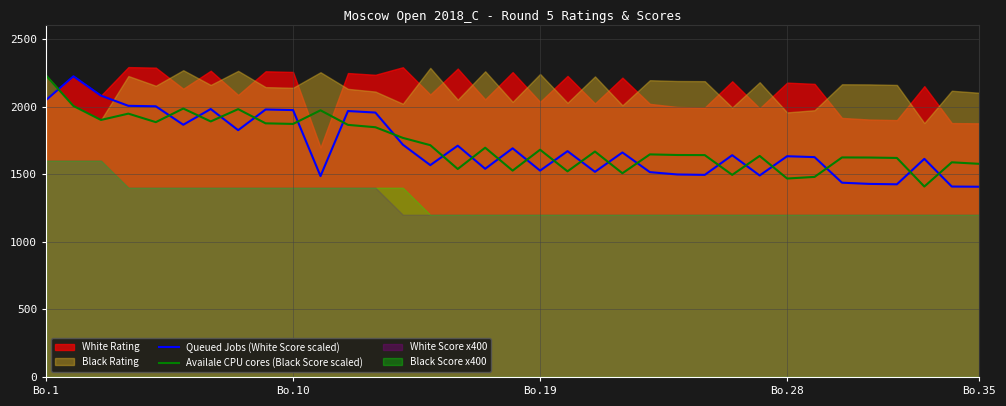

What is the maximum value for Availale CPU cores (Black Score scaled)?

2230.0